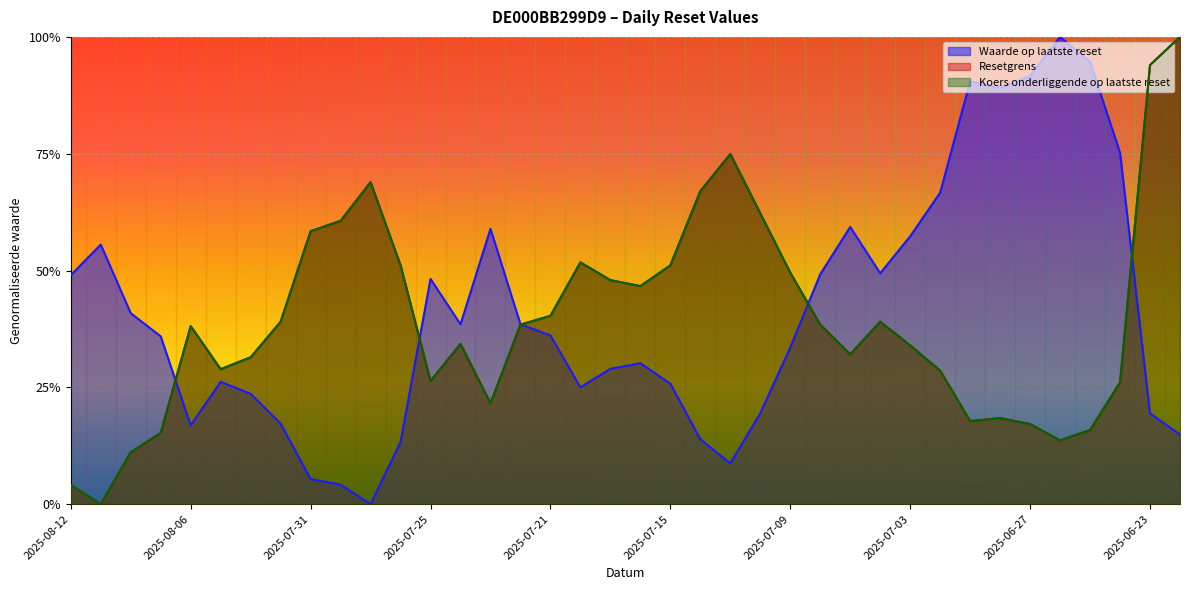

How many values in Waarde op laatste reset are above zero?

37